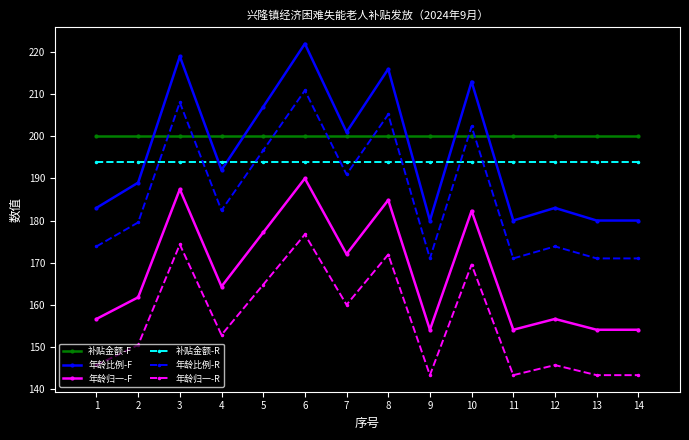

List the series in order of their peak value, highest first.

年龄比例-F, 年龄比例-R, 补贴金额-F, 补贴金额-R, 年龄归一-F, 年龄归一-R